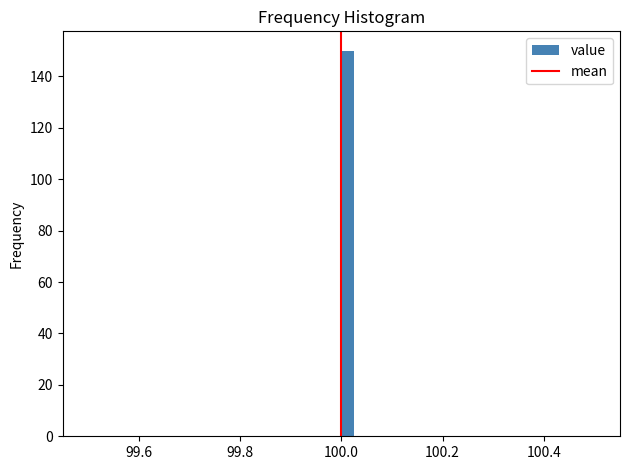

Around what value on the x-axis is the tallest bar? Give the approximate position of its centre, as read against the axis.

100.02